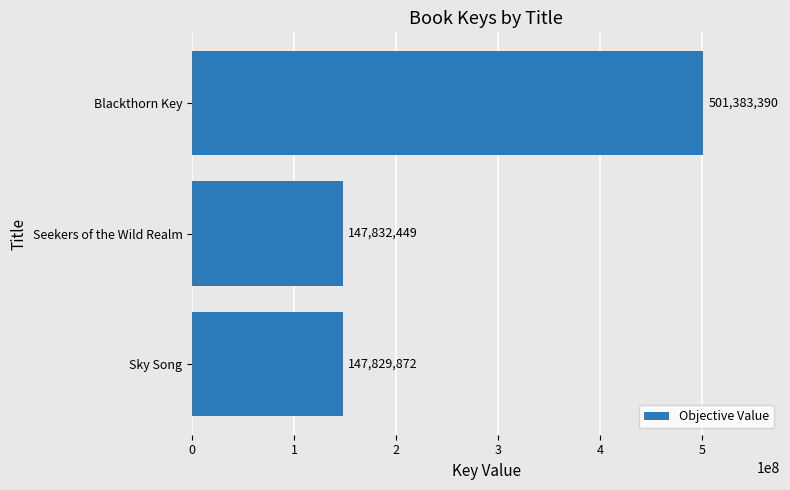

The chart shows a value of 501383390 at Blackthorn Key. True or false?

True